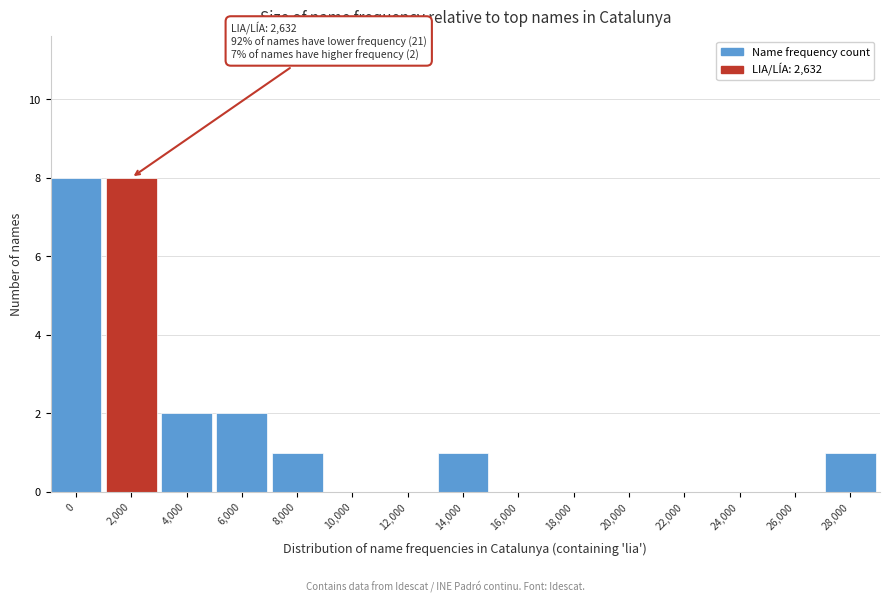

Reading right to left, extract all data points from this chart.

28,000=1	26,000=0	24,000=0	22,000=0	20,000=0	18,000=0	16,000=0	14,000=1	12,000=0	10,000=0	8,000=1	6,000=2	4,000=2	2,000=8	0=8